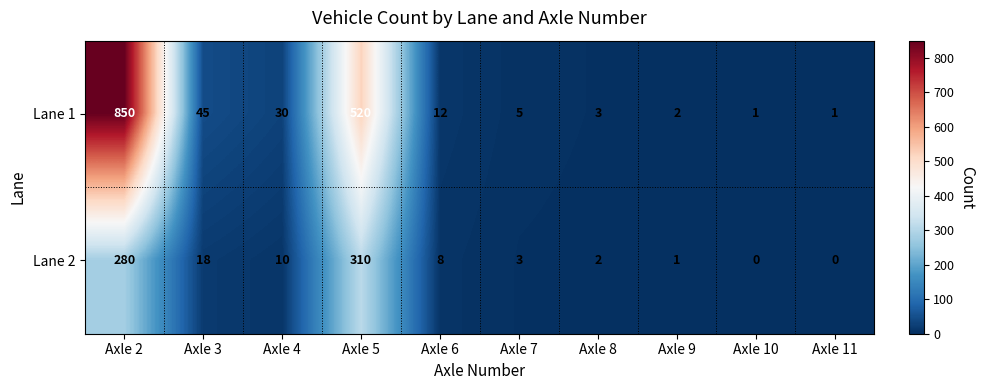

At Axle 9, list the series in order from smallest to largest.

Lane 2, Lane 1